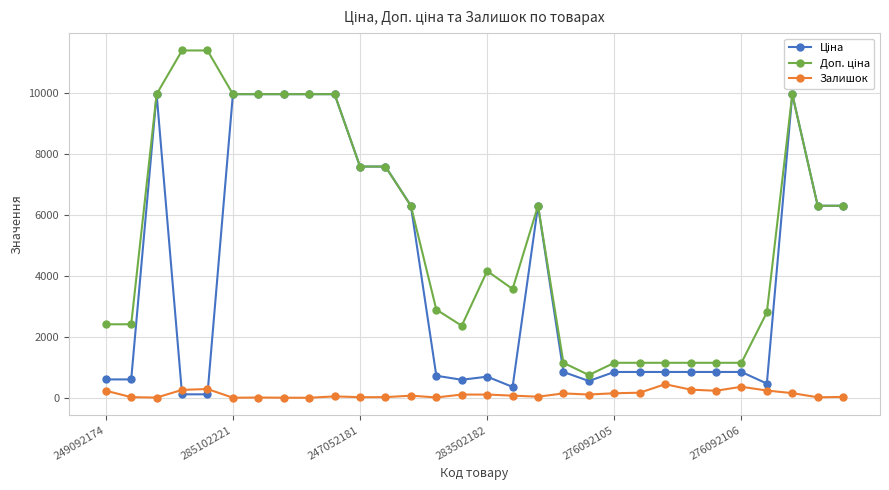

What is the maximum value shown in the chart?

11410.0